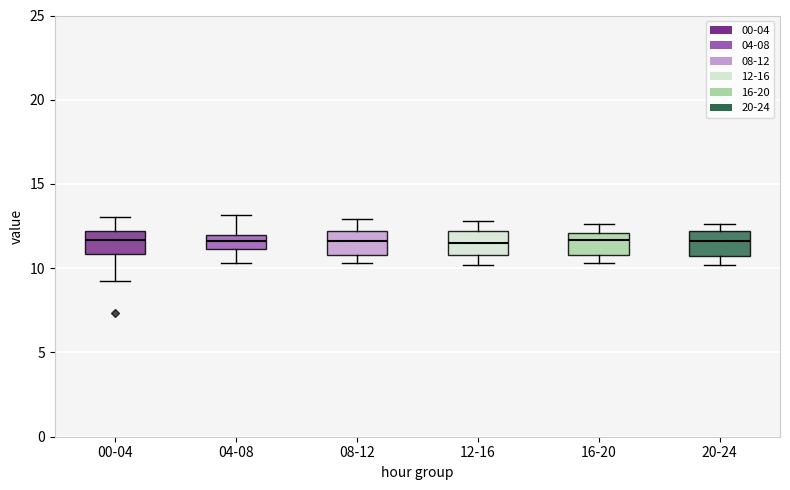

Reading left to right, transcribe this box plot: for each box, give where its median line is, the range the box spans, and where its two whiskers end, as read against the y-axis. The values are not printed on the chart, so give them approximately, as read against the axis.

00-04: median 11.5, box 11.0 to 12.0, whiskers 9.5 to 13.0
04-08: median 11.5, box 11.0 to 12.0, whiskers 10.5 to 13.0
08-12: median 11.5, box 11.0 to 12.0, whiskers 10.5 to 13.0
12-16: median 11.5, box 11.0 to 12.0, whiskers 10.0 to 13.0
16-20: median 11.5, box 11.0 to 12.0, whiskers 10.5 to 12.5
20-24: median 11.5, box 10.5 to 12.0, whiskers 10.0 to 12.5